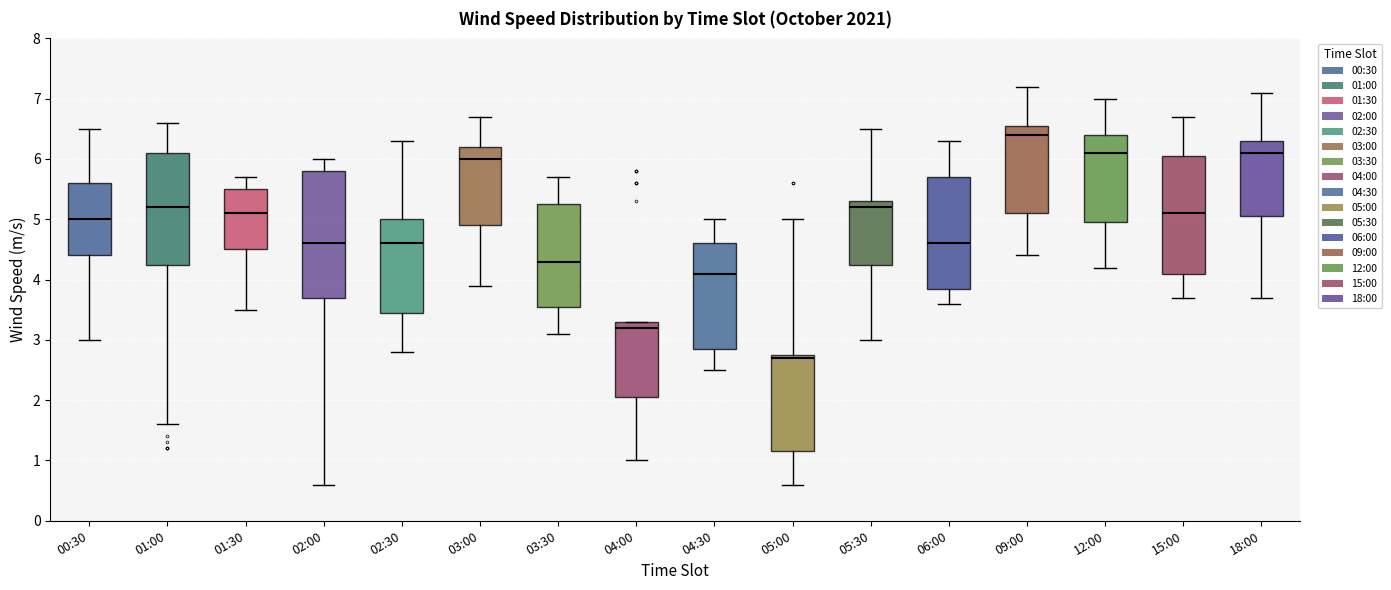

Where does the upper whisker of the box for 03:30 end on the y-axis? The values are not printed on the chart, so give them approximately, as read against the axis.

5.7